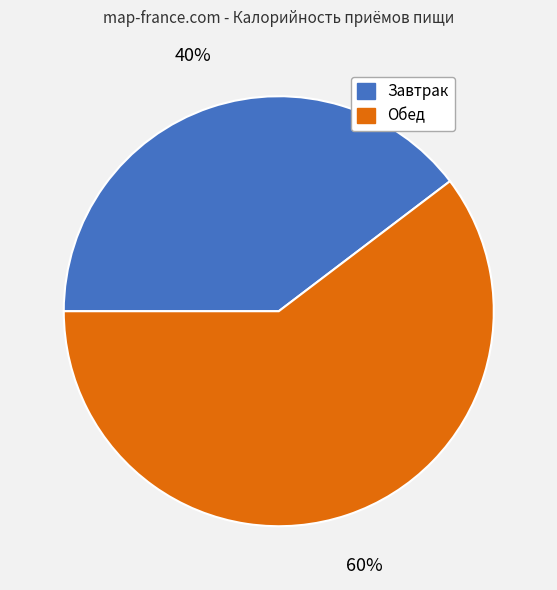

True or false: Обед accounts for 60% of the total.

True